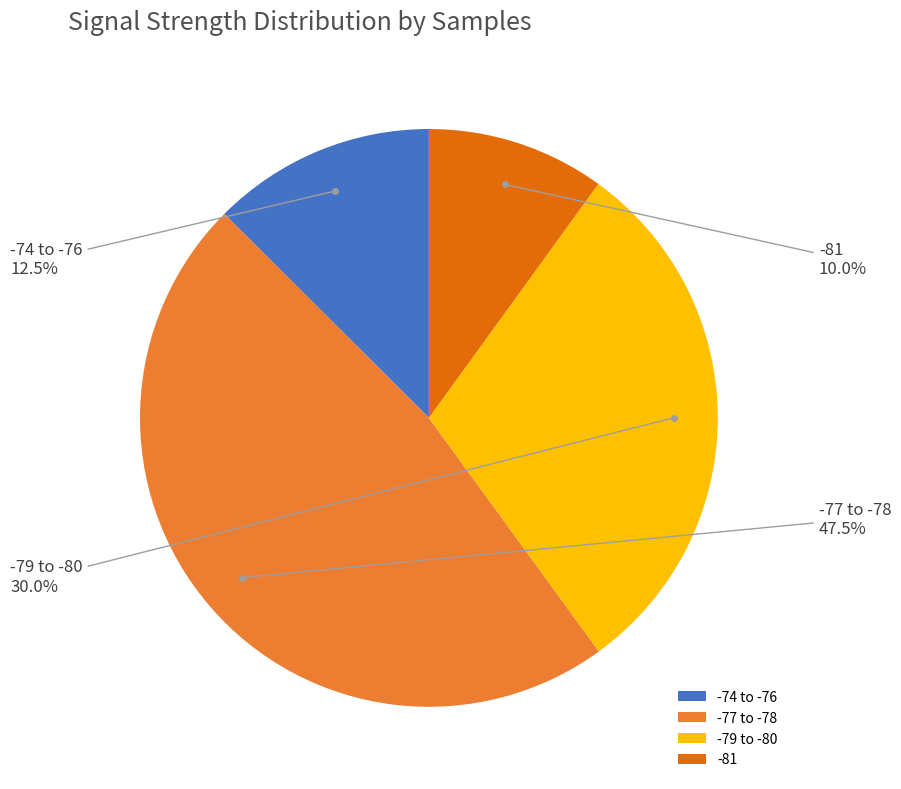

Which category has the biggest portion of the pie?

-77 to -78